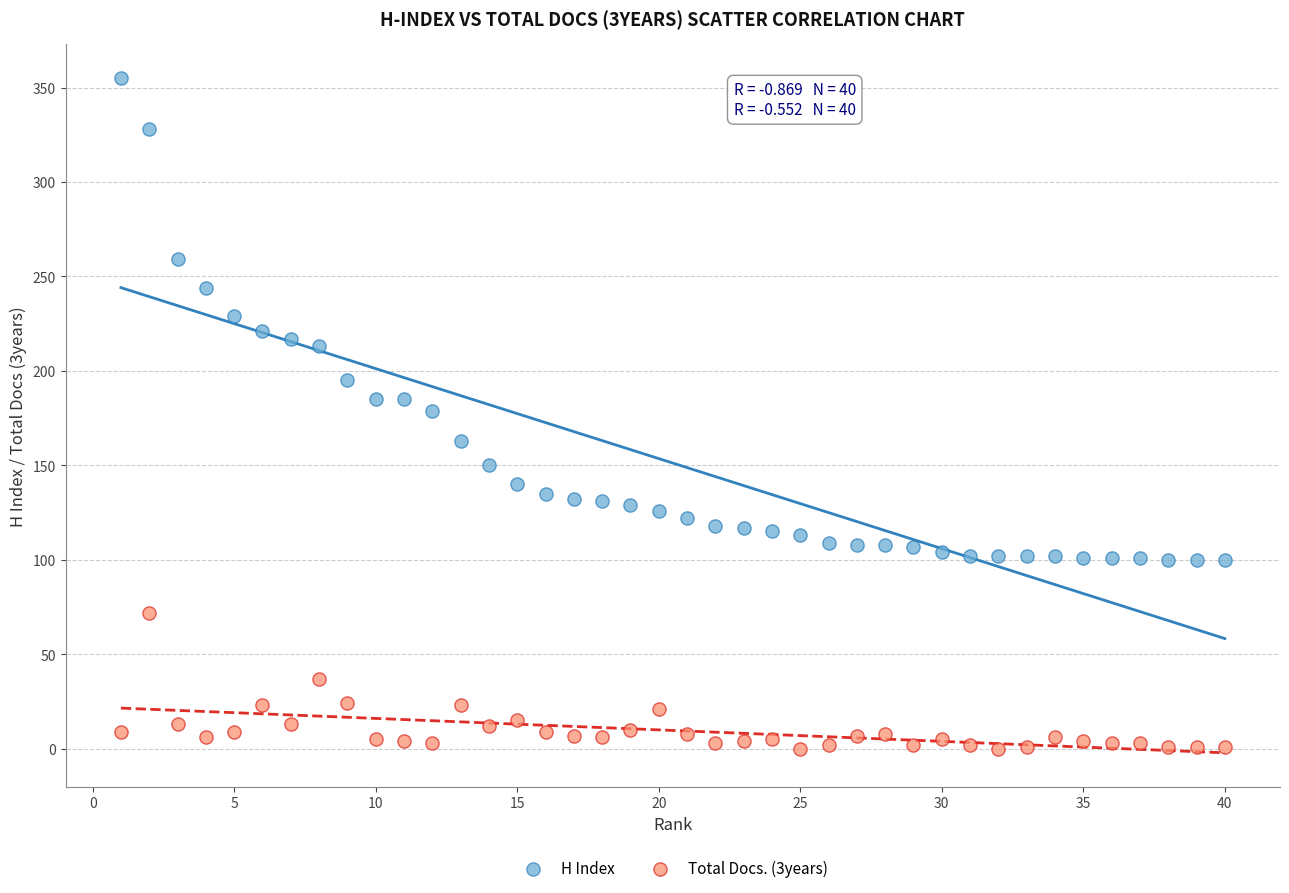

Which series contains the lowest Y value?

Total Docs. (3years)